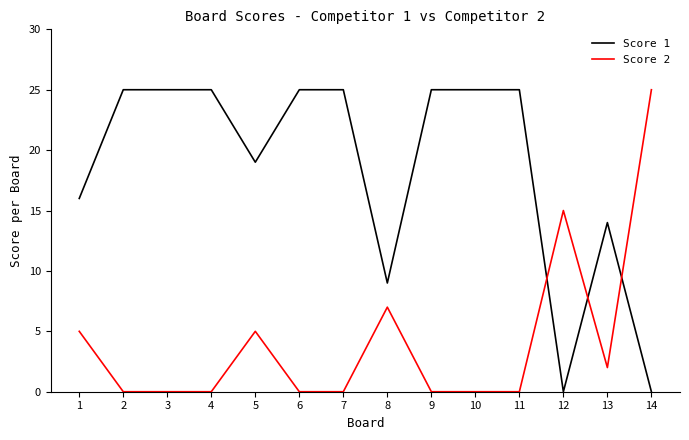

What is the difference between the maximum and minimum values in the Score 1 series?

25